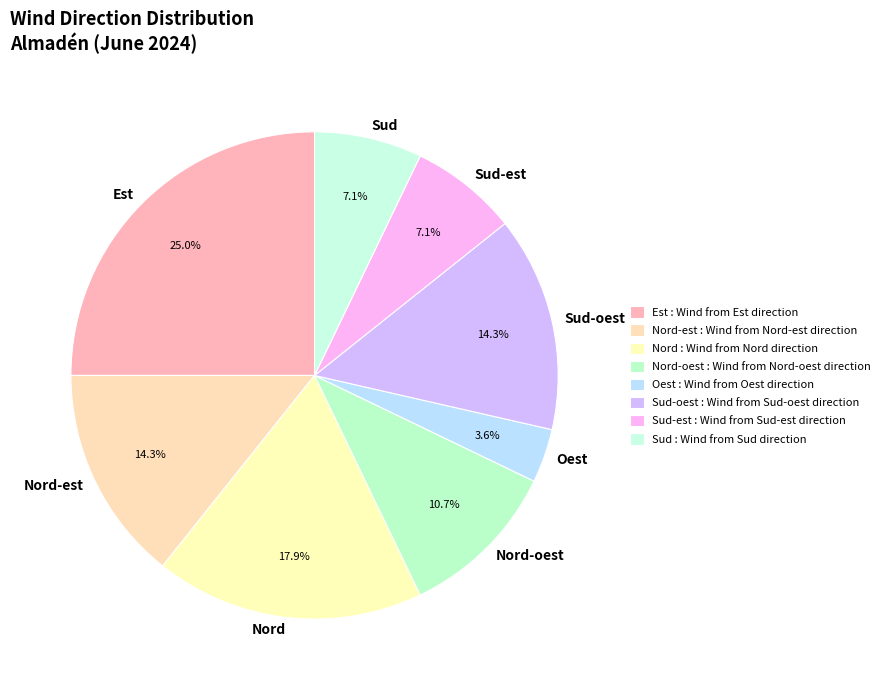

What is the largest slice in the pie chart?

Est